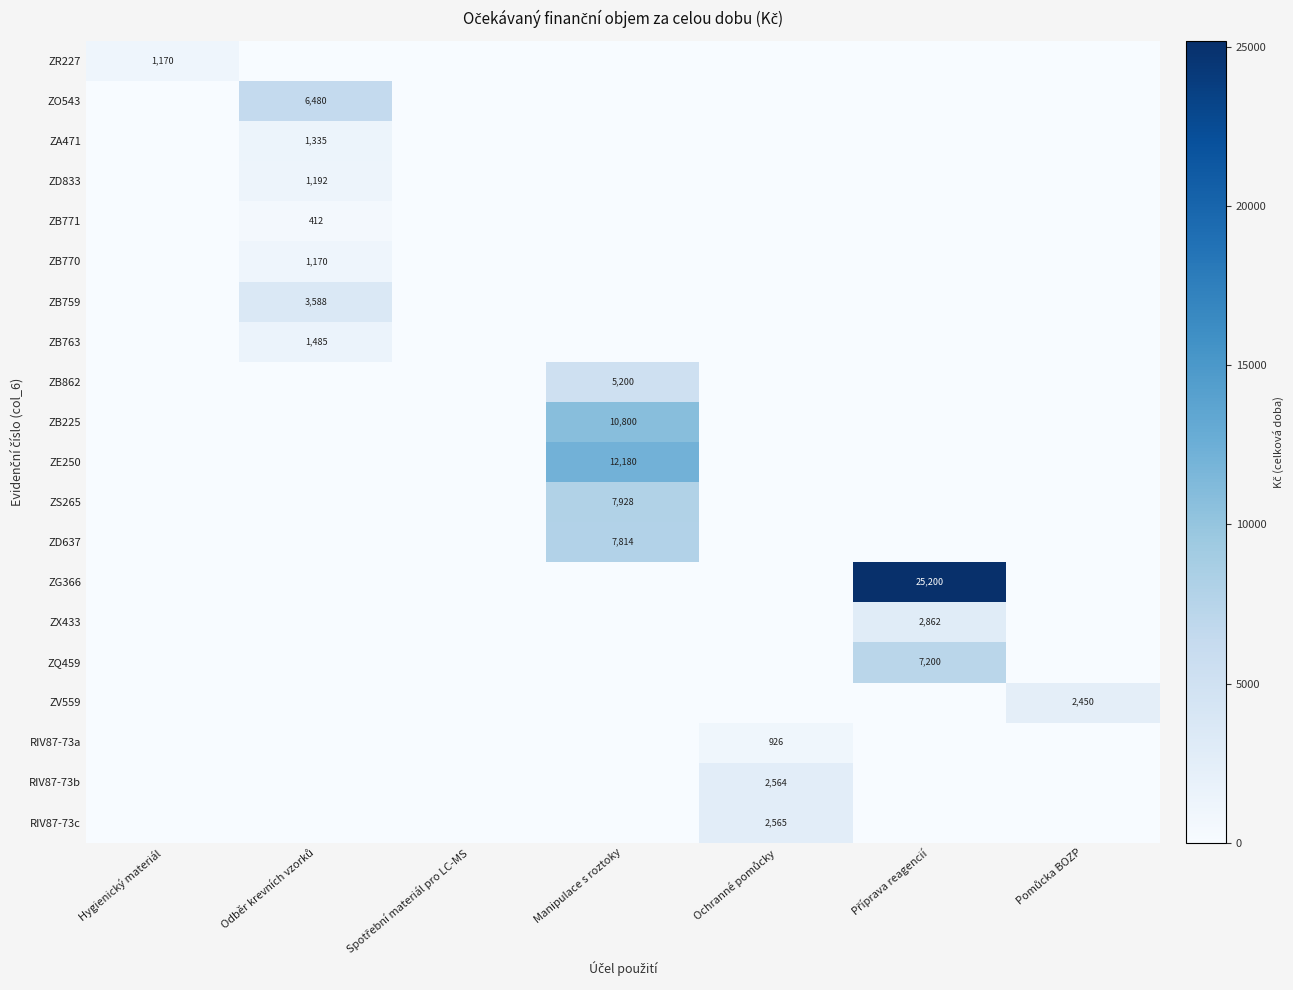

How many series are shown in this chart?

20